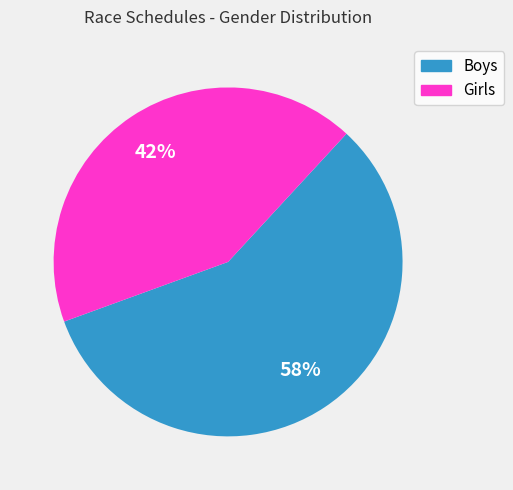

To the nearest percent, what is the average slice percentage?

50%